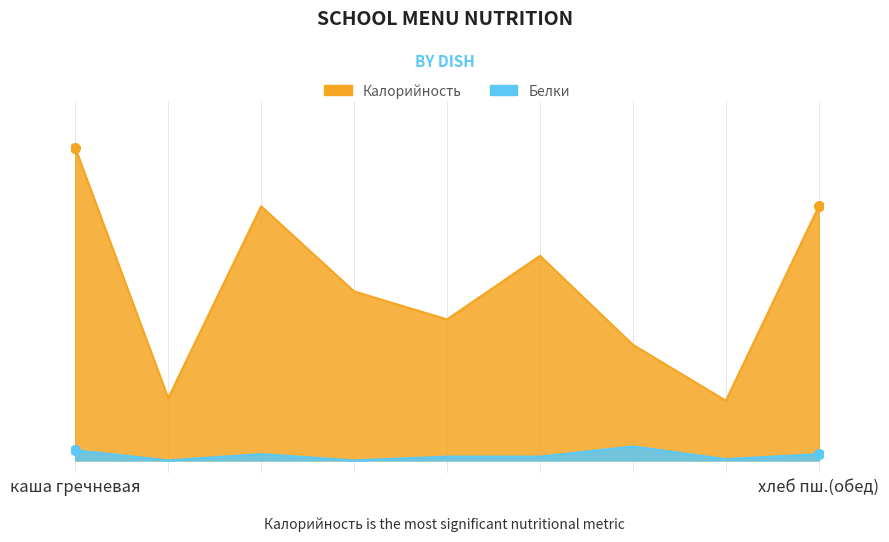

How many categories are shown in the chart?

9